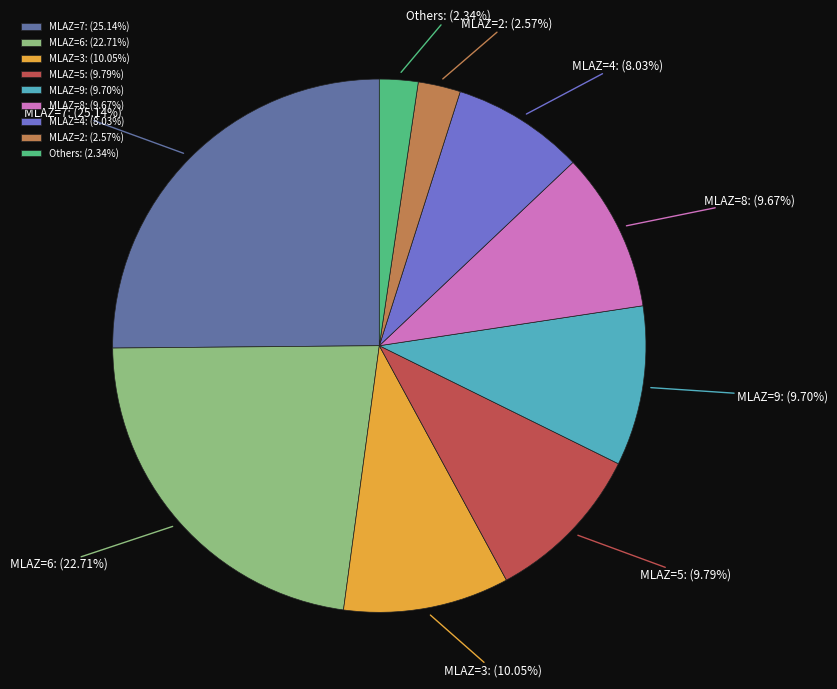

Is there any slice that represents more than half of the pie?

No